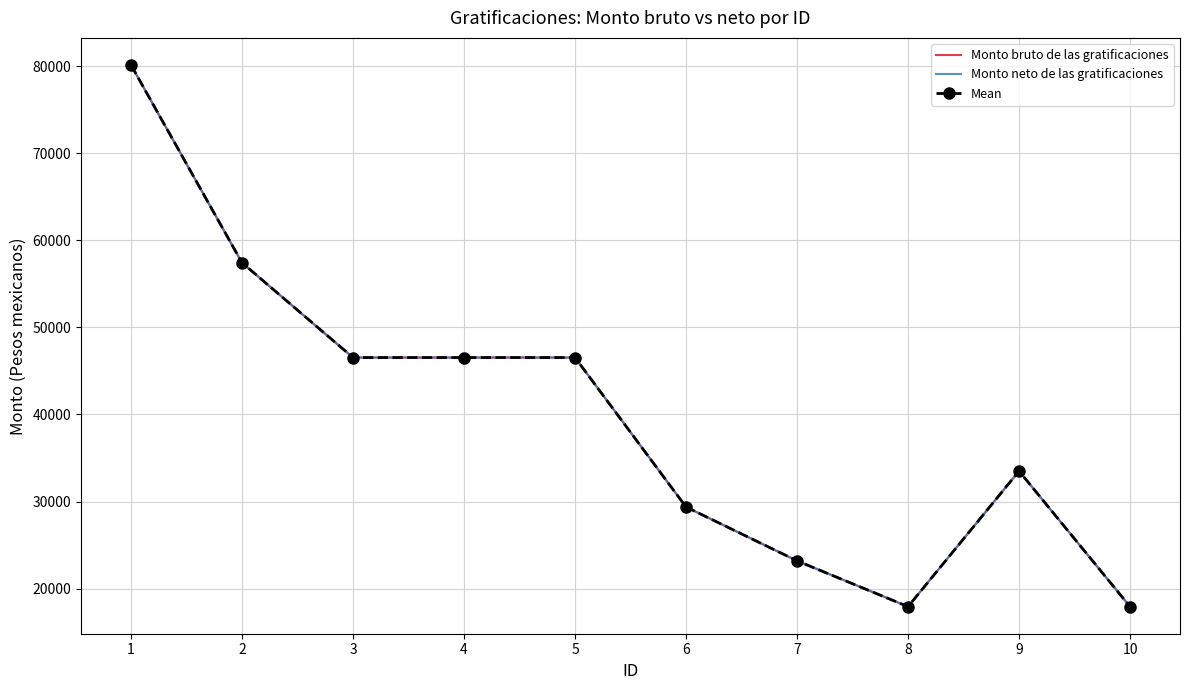

True or false: Monto bruto de las gratificaciones and Mean cross at least once.

False